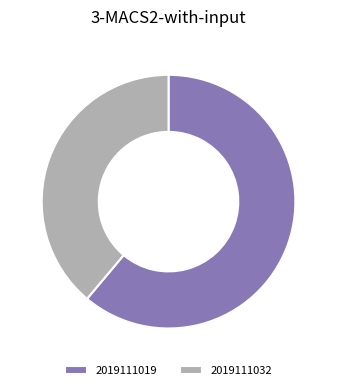

Rank the categories by value from lowest to highest.

2019111032, 2019111019